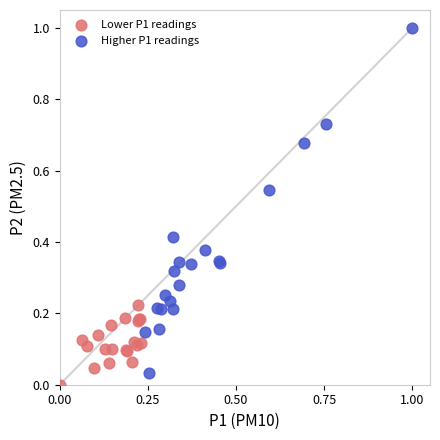

Which series contains the highest Y value?

Higher P1 readings